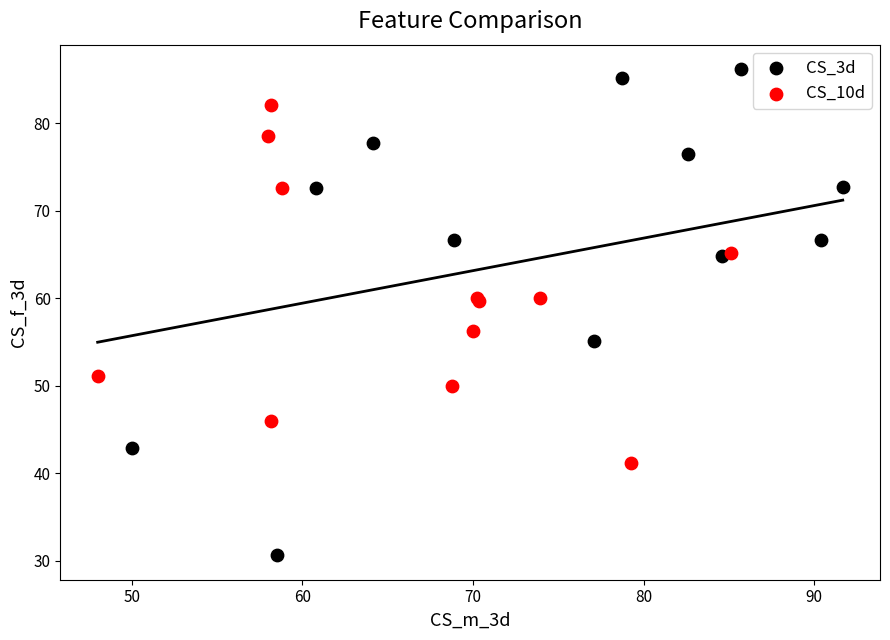

What are all the series names shown in the legend?

CS_3d, CS_10d